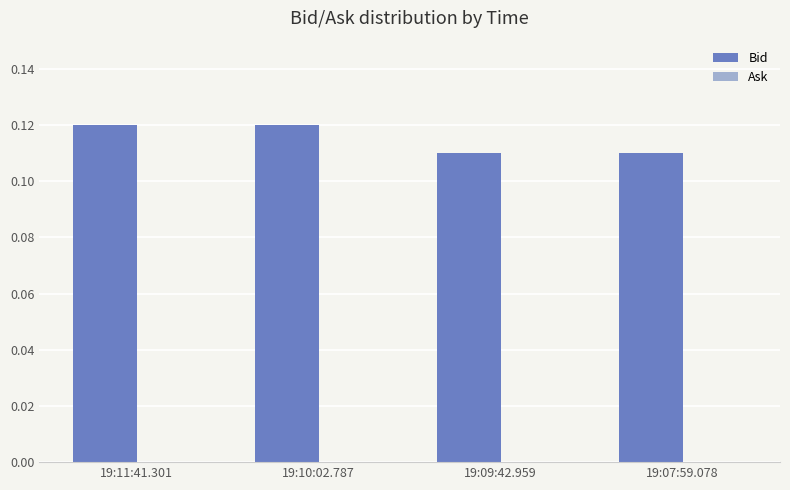

What is the label of the 3rd bar from the left?

19:09:42.959